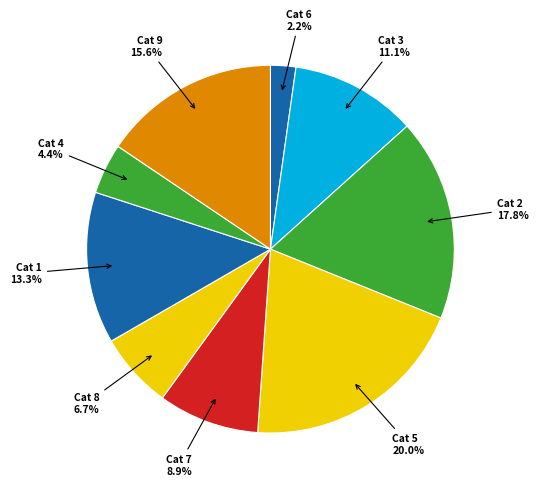

Does any single category account for the majority?

No